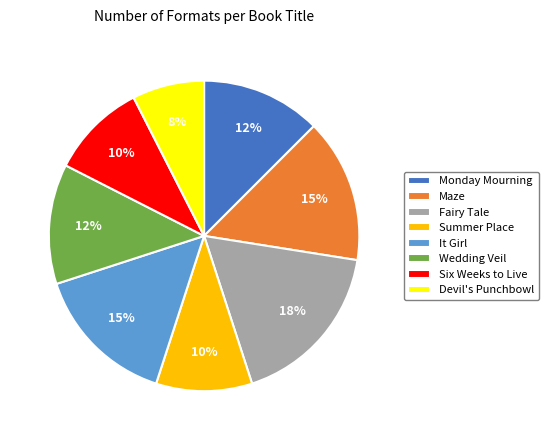

Is there any slice that represents more than half of the pie?

No